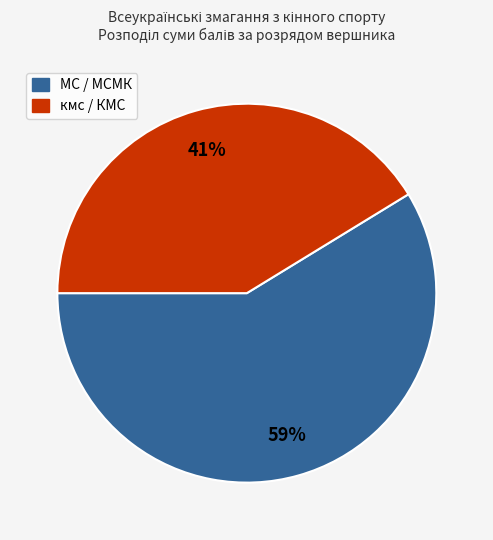

To the nearest percent, what is the average slice percentage?

50%